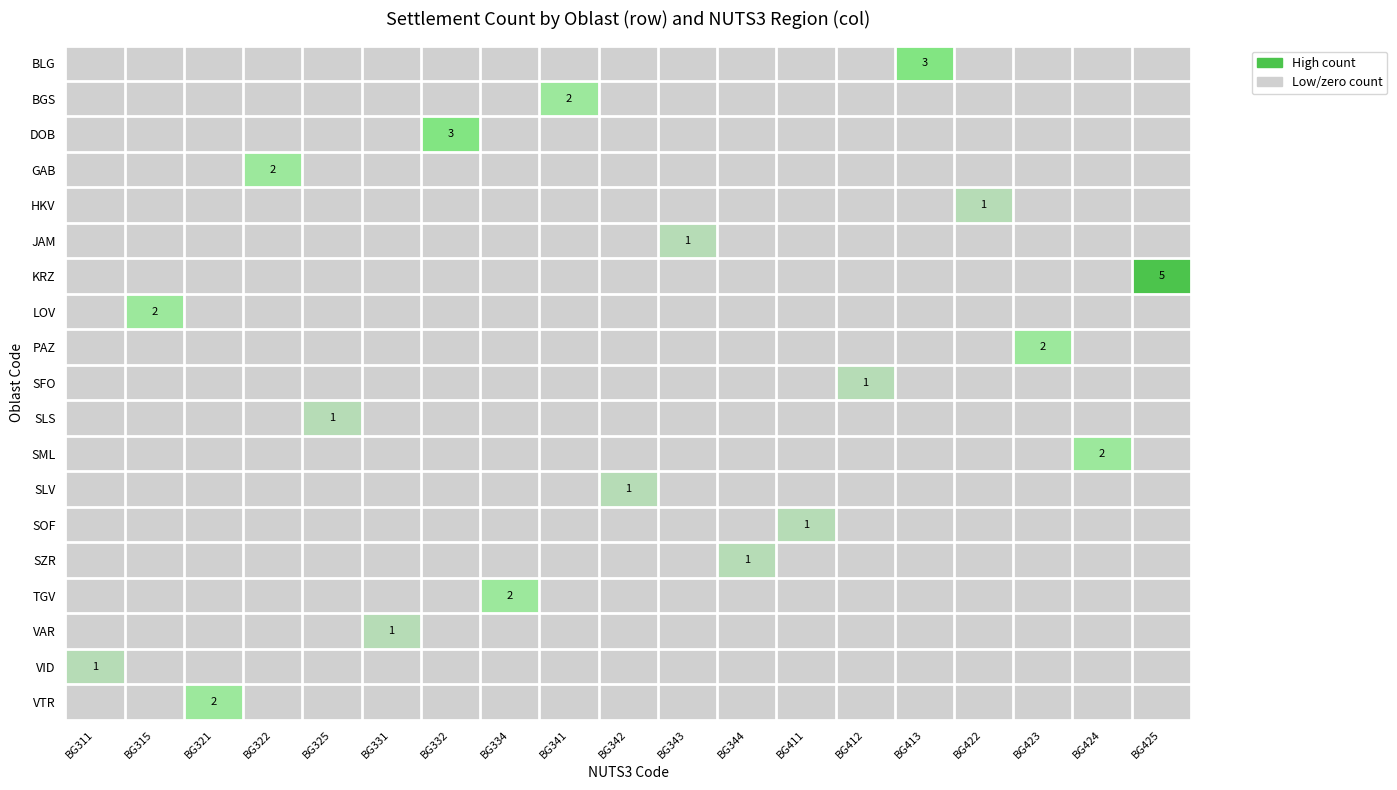

The BGS series shows 3 at BG341. True or false?

False